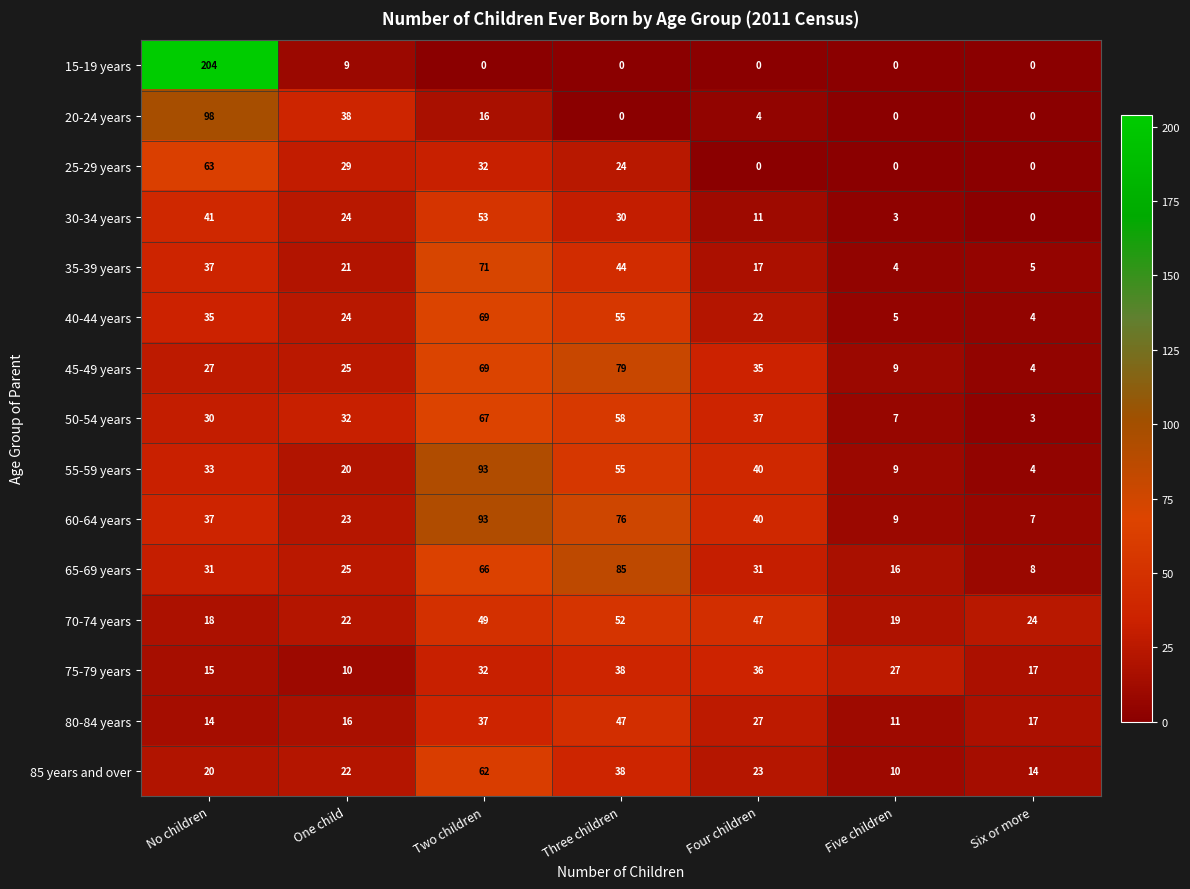

Read the 75-79 years value at Six or more.

17